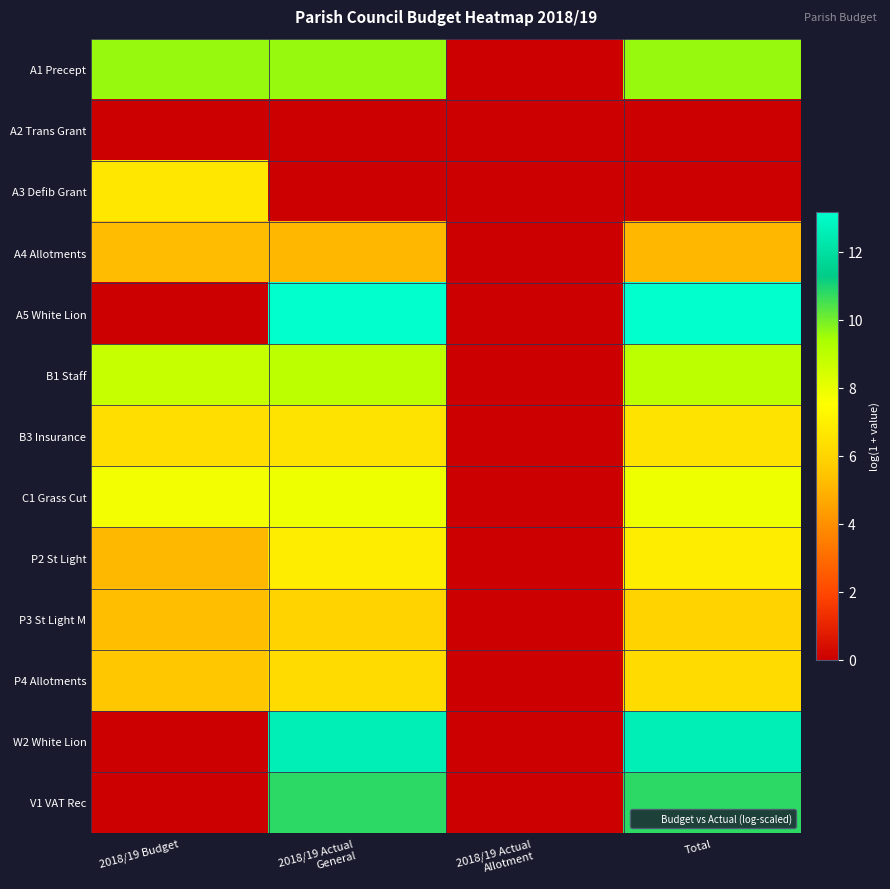

Reading left to right, transcribe all the data shown in this chart.

A1 Precept: 2018/19 Budget=9.6	2018/19 Actual
General=9.6	2018/19 Actual
Allotment=0.0	Total=9.6
A2 Trans Grant: 2018/19 Budget=0.0	2018/19 Actual
General=0.0	2018/19 Actual
Allotment=0.0	Total=0.0
A3 Defib Grant: 2018/19 Budget=6.7	2018/19 Actual
General=0.0	2018/19 Actual
Allotment=0.0	Total=0.0
A4 Allotments: 2018/19 Budget=5.2	2018/19 Actual
General=5.1	2018/19 Actual
Allotment=0.0	Total=5.1
A5 White Lion: 2018/19 Budget=0.0	2018/19 Actual
General=13.2	2018/19 Actual
Allotment=0.0	Total=13.2
B1 Staff: 2018/19 Budget=8.8	2018/19 Actual
General=9.0	2018/19 Actual
Allotment=0.0	Total=9.0
B3 Insurance: 2018/19 Budget=6.3	2018/19 Actual
General=6.5	2018/19 Actual
Allotment=0.0	Total=6.5
C1 Grass Cut: 2018/19 Budget=7.8	2018/19 Actual
General=7.9	2018/19 Actual
Allotment=0.0	Total=7.9
P2 St Light: 2018/19 Budget=5.1	2018/19 Actual
General=6.9	2018/19 Actual
Allotment=0.0	Total=6.9
P3 St Light M: 2018/19 Budget=5.3	2018/19 Actual
General=5.9	2018/19 Actual
Allotment=0.0	Total=5.9
P4 Allotments: 2018/19 Budget=5.5	2018/19 Actual
General=6.2	2018/19 Actual
Allotment=0.0	Total=6.2
W2 White Lion: 2018/19 Budget=0.0	2018/19 Actual
General=12.6	2018/19 Actual
Allotment=0.0	Total=12.6
V1 VAT Rec: 2018/19 Budget=0.0	2018/19 Actual
General=10.8	2018/19 Actual
Allotment=0.0	Total=10.8